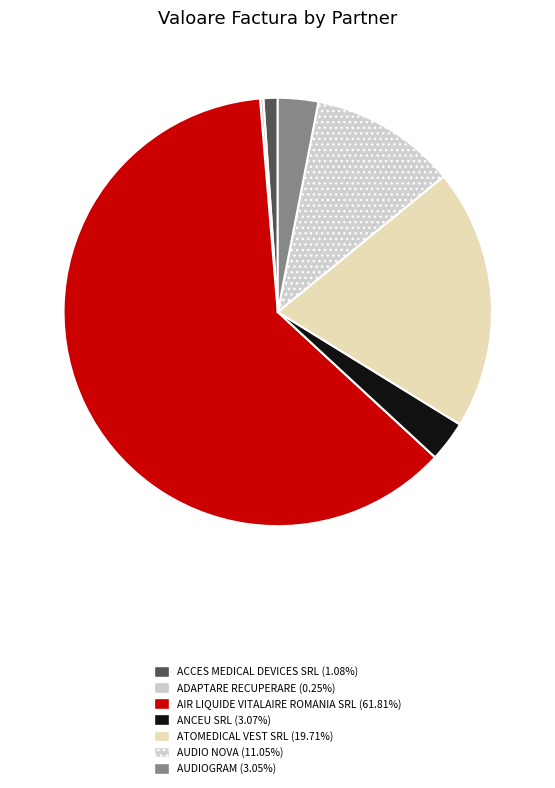

Rank the categories by value from highest to lowest.

AIR LIQUIDE VITALAIRE ROMANIA SRL, ATOMEDICAL VEST SRL, AUDIO NOVA, ANCEU SRL, AUDIOGRAM, ACCES MEDICAL DEVICES SRL, ADAPTARE RECUPERARE